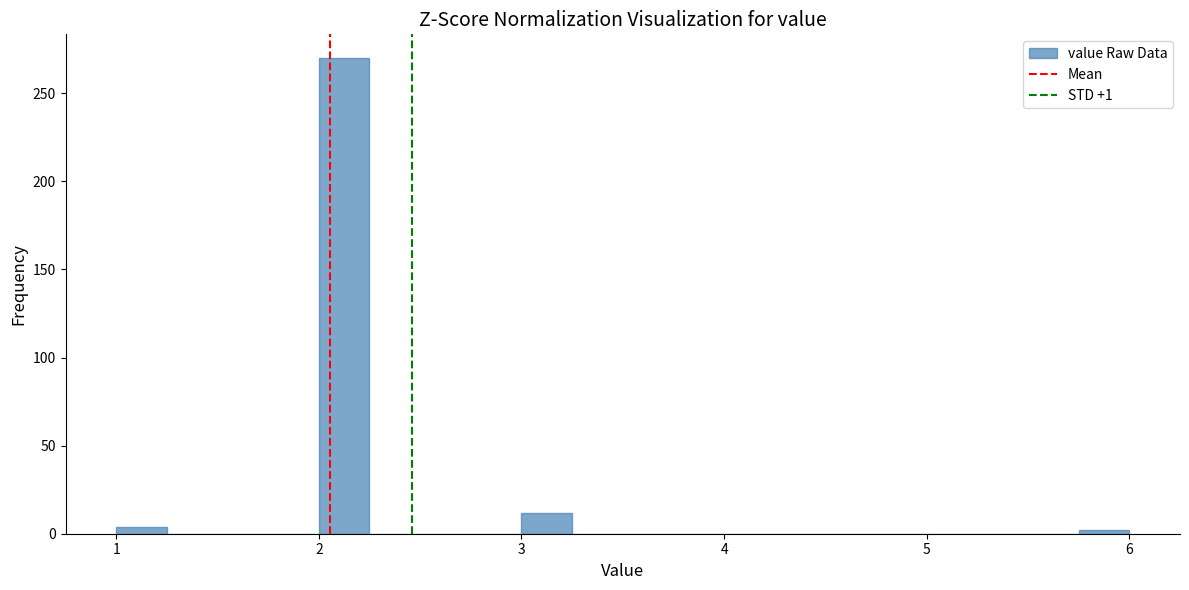

Read against the x-axis, roughly where is the centre of the tallest bar?

2.1